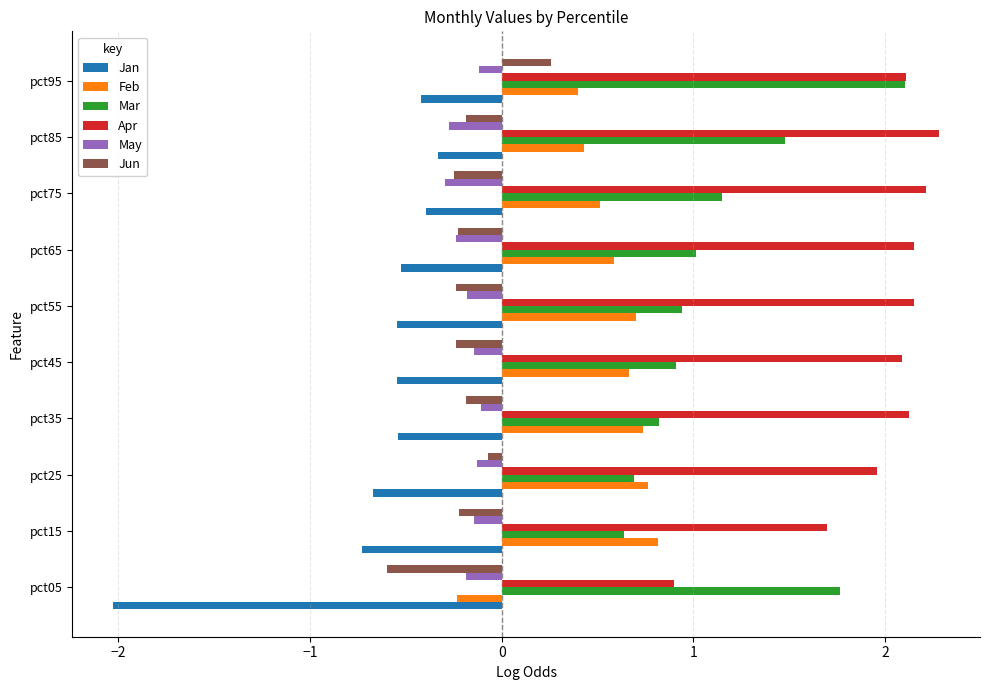

How many data points does each series have?

10